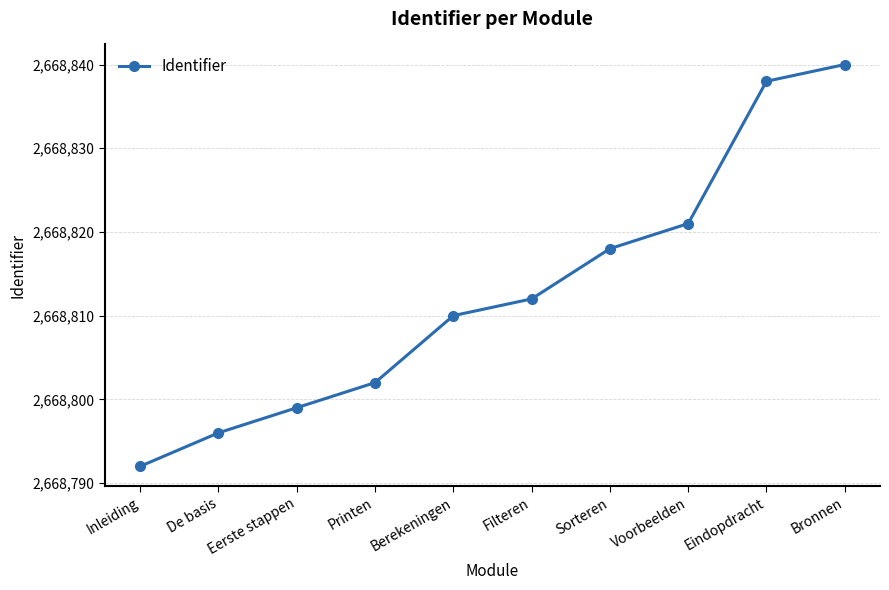

What is the average value?

2668813